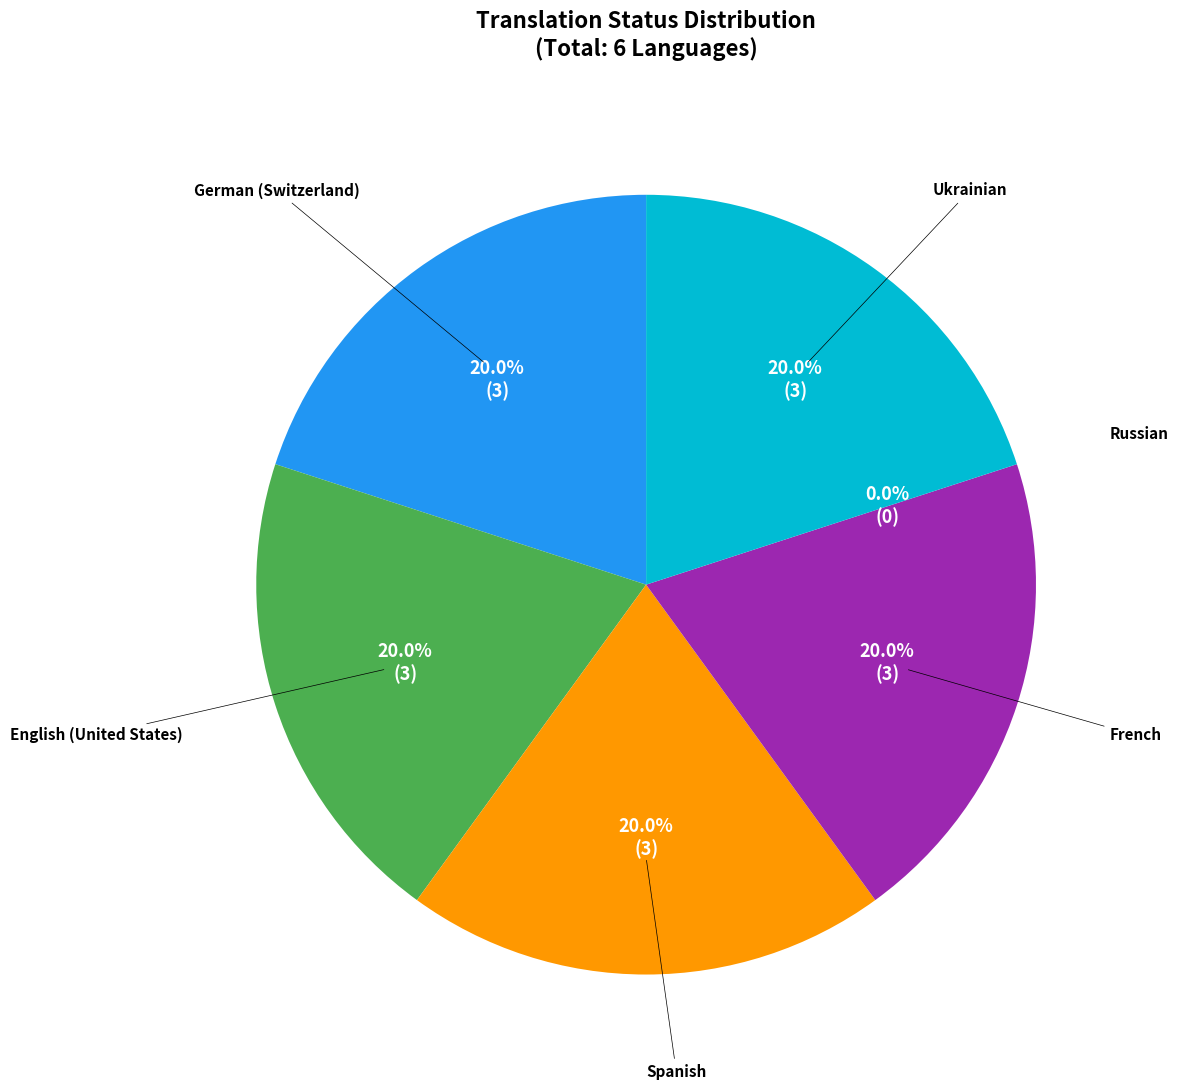

To the nearest percent, what is the combined percentage of Russian and Spanish?

20%